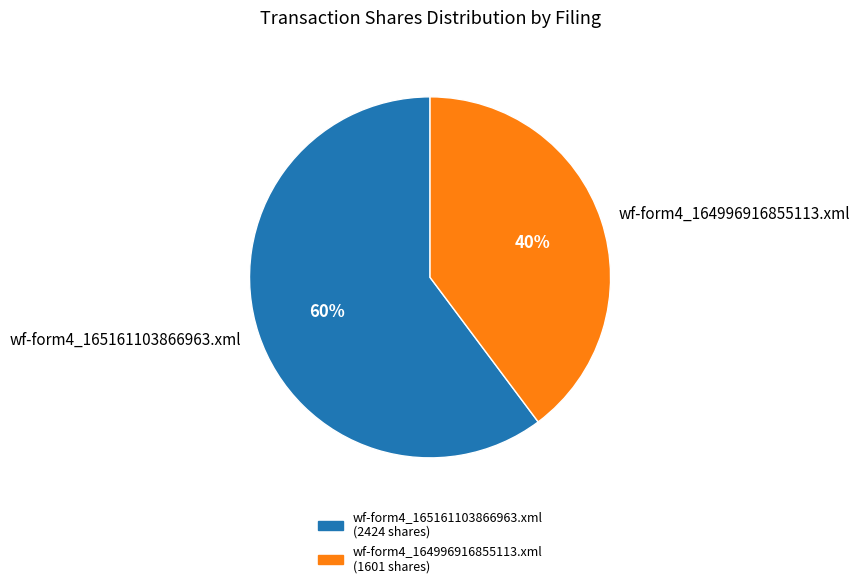

Which slice represents more than half of the pie?

wf-form4_165161103866963.xml